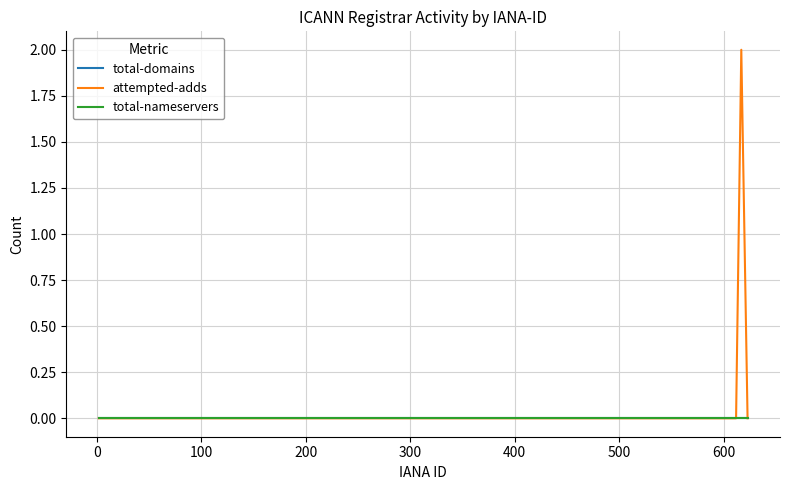

Is this an area chart (filled region under the line)?

No